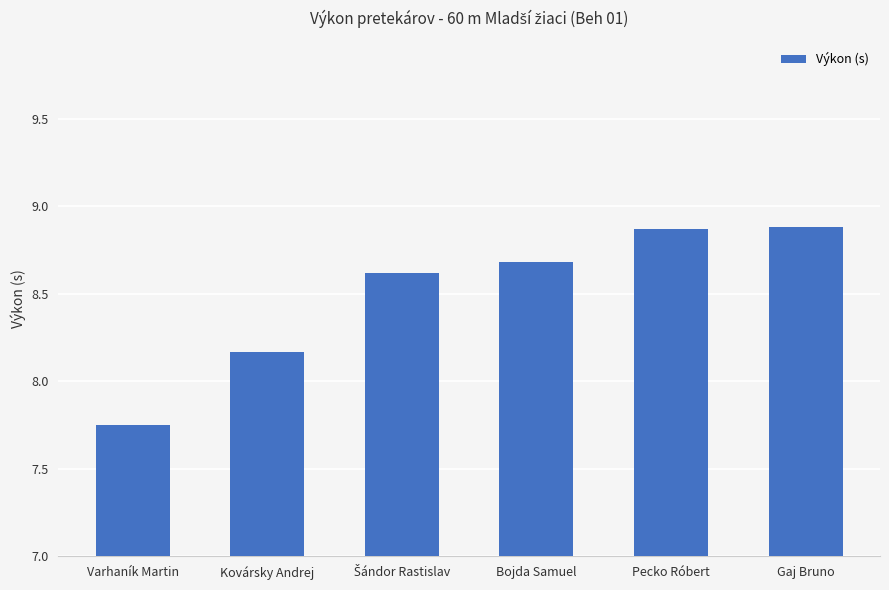

Are the bars grouped side by side (vs. stacked)?

No